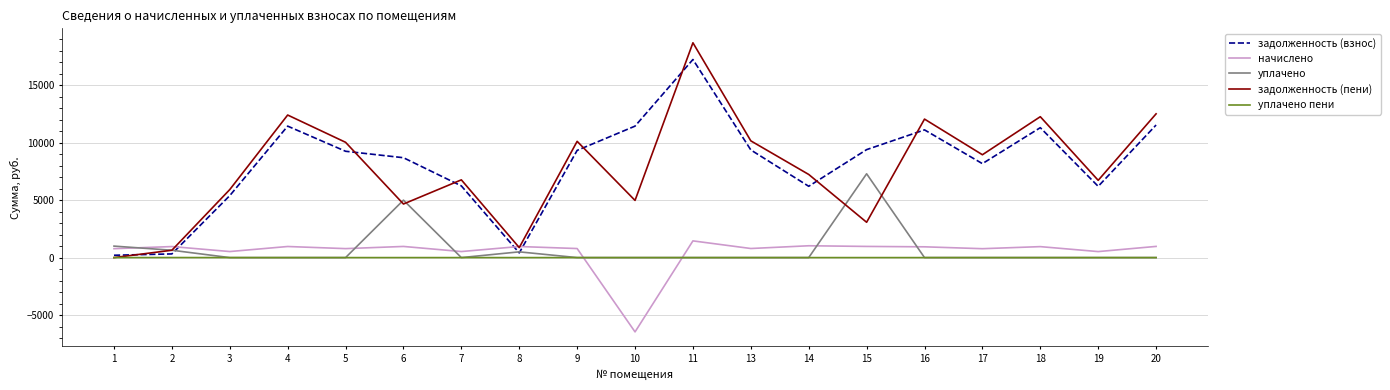

What is the smallest value displayed?

-6467.2